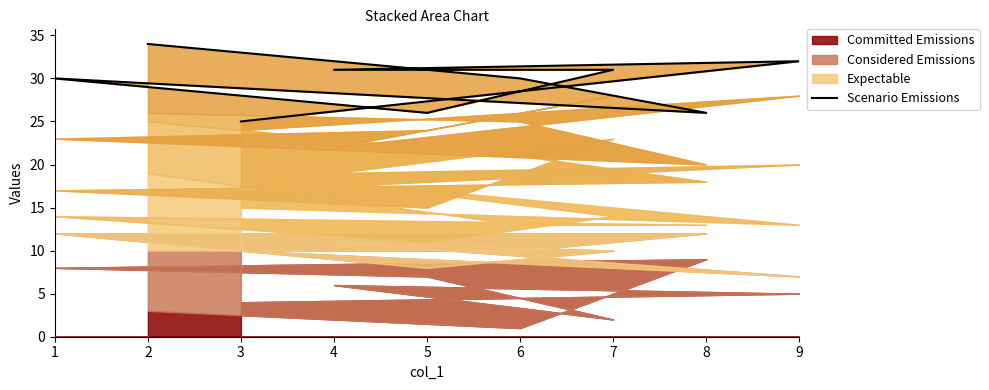

What is the value of the 8th point from the left?

30